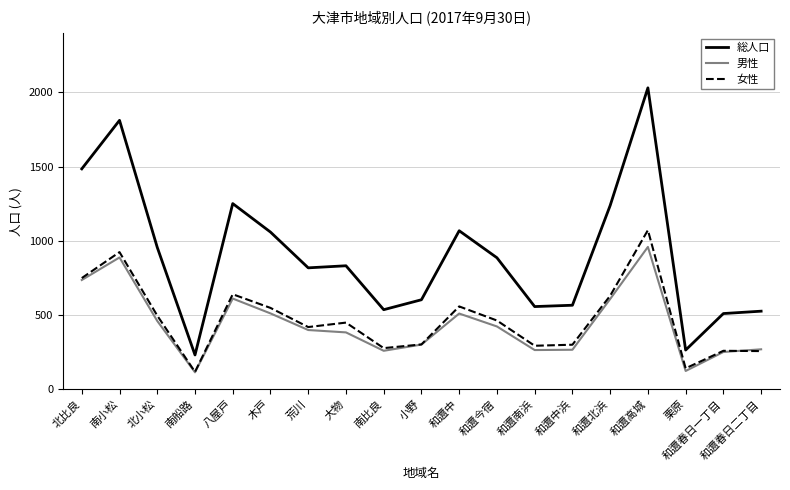

At which category does 総人口 reach its first local valley?

南船路